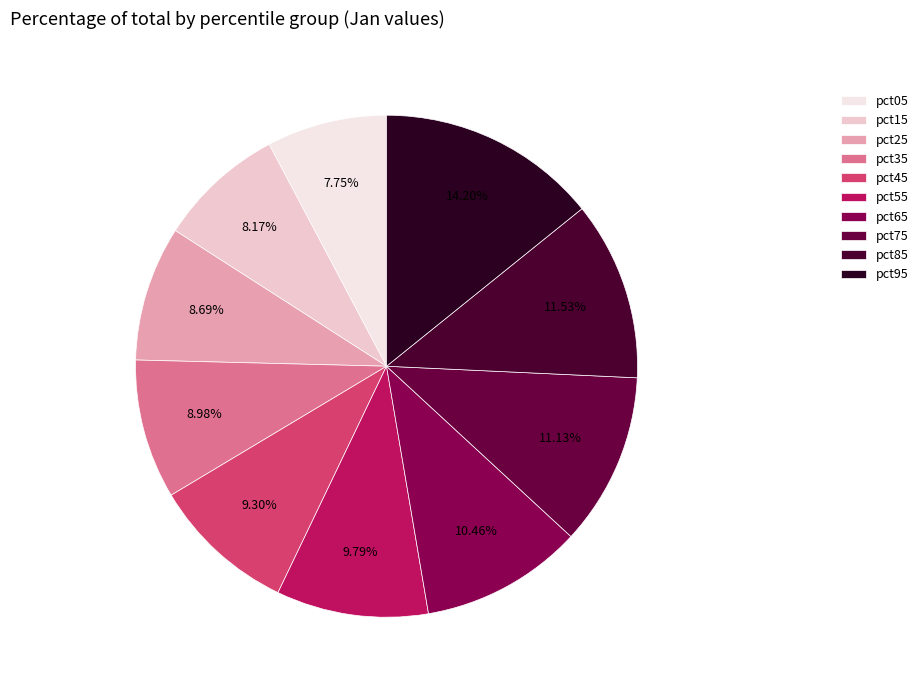

Approximately how many times larger is the value at pct35 compared to pct75?

0.8